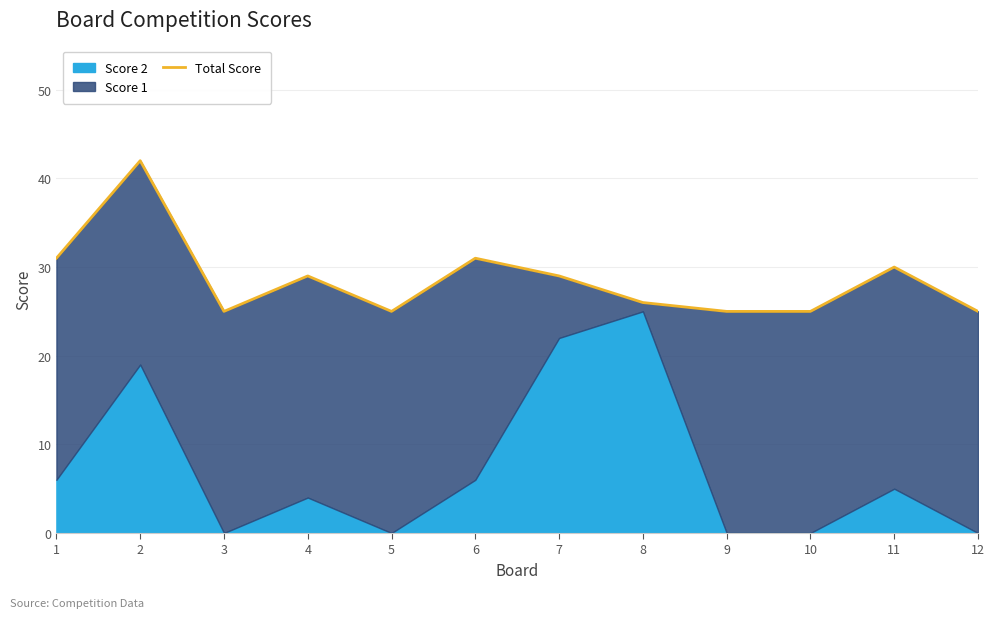

Rank the categories by value from lowest to highest.

3, 5, 9, 10, 12, 8, 4, 7, 11, 1, 6, 2